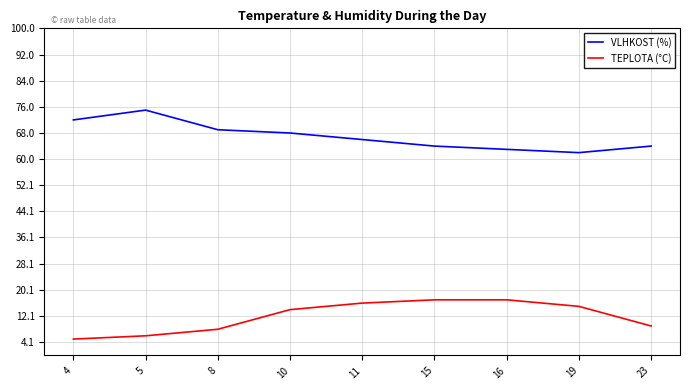

Rank the series at 8 from lowest to highest value.

TEPLOTA (°C), VLHKOST (%)